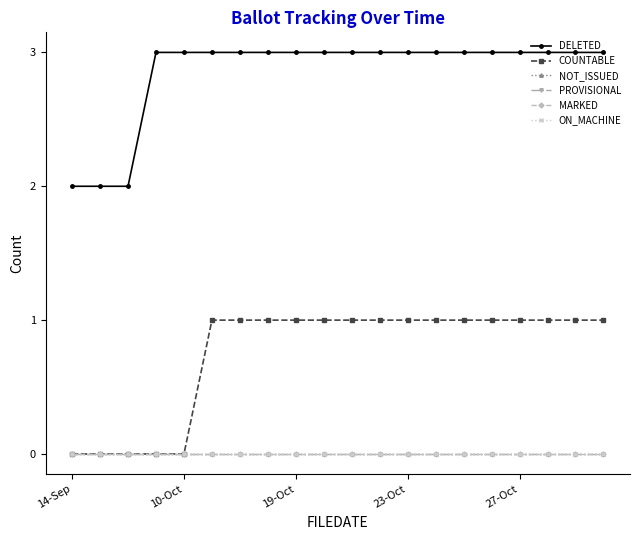

Does the chart display data point markers on the line(s)?

Yes